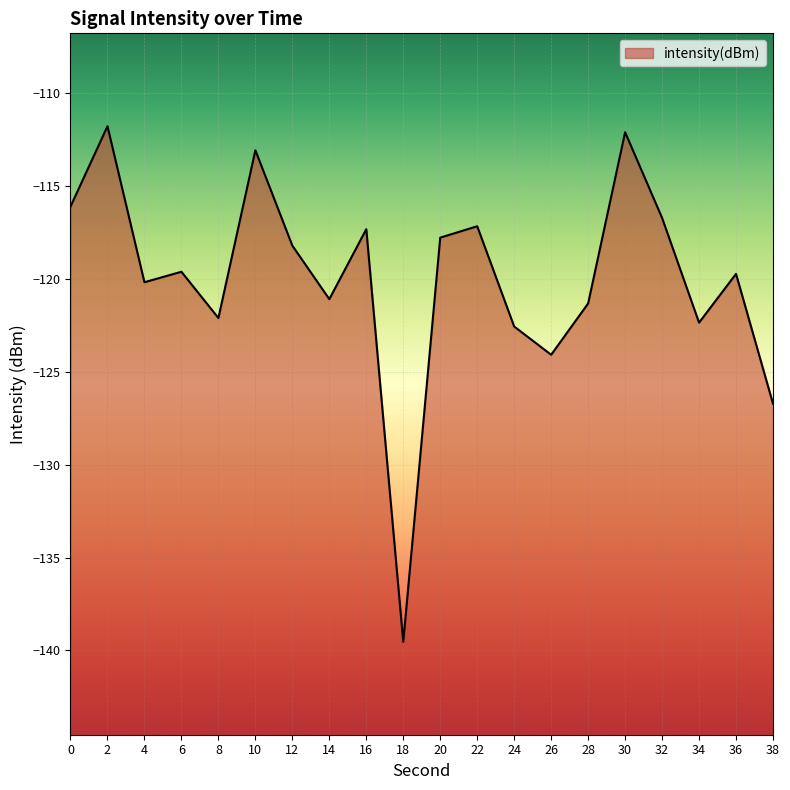

What is the average value?

-120.0